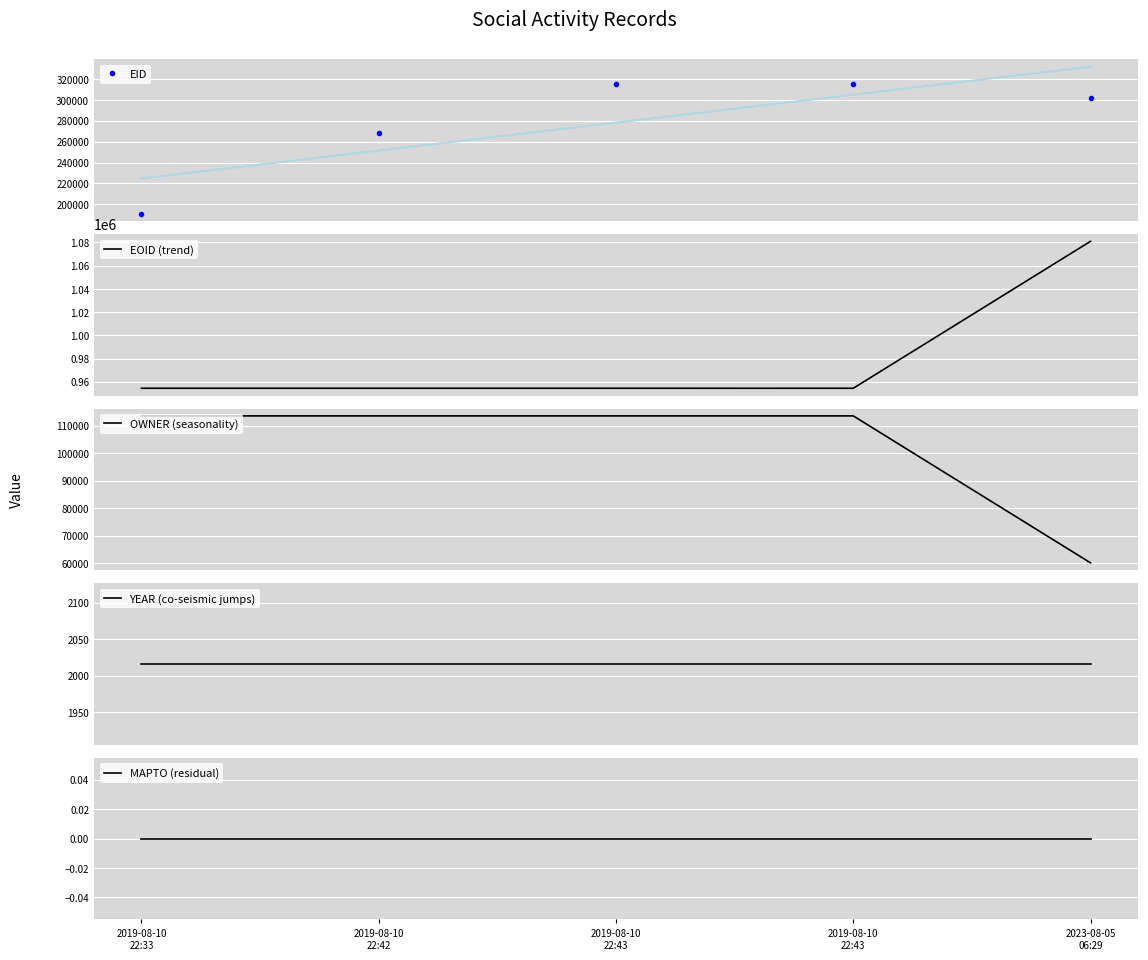

What is the sum of all OWNER (seasonality) values?

514487